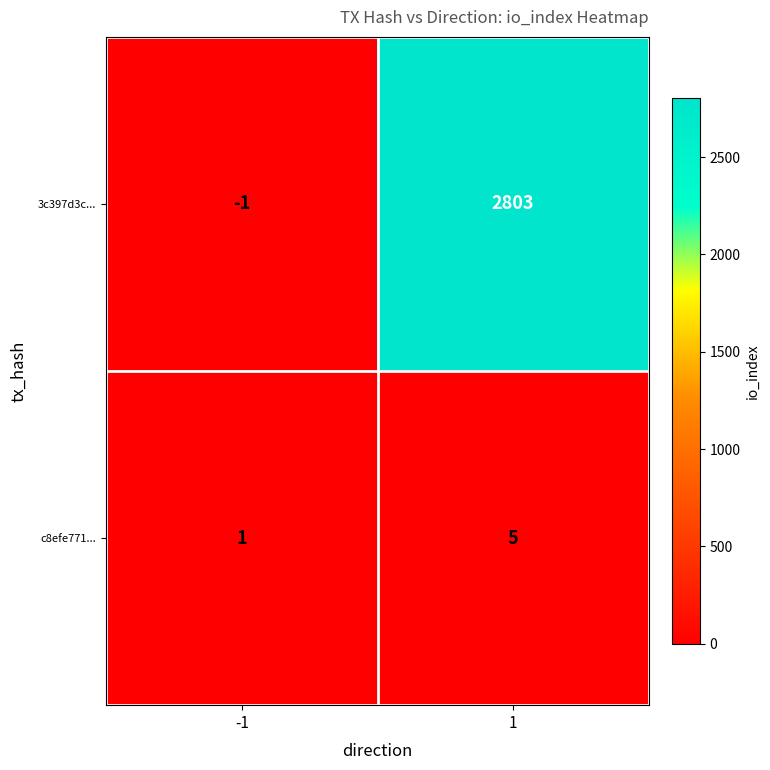

What is the average value of the 3c397d3c... series?

1401